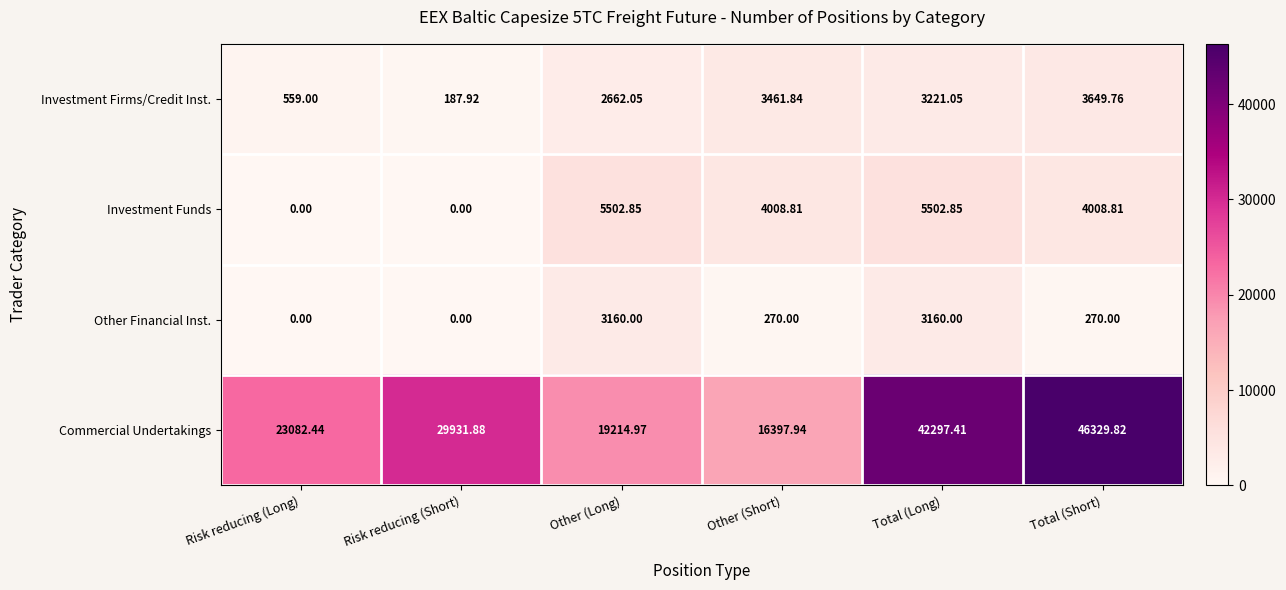

Which label corresponds to the largest value in the chart?

Total (Short)